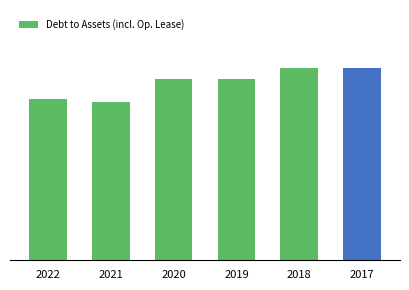

How many values are between 0 and 1?

6